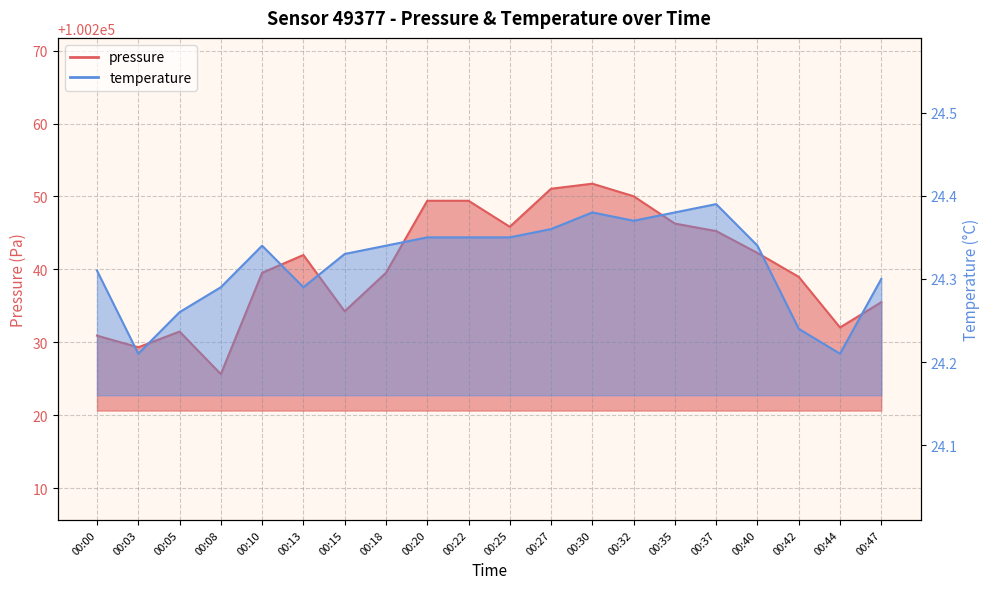

Between 00:00 and 00:13, which is larger?

00:13